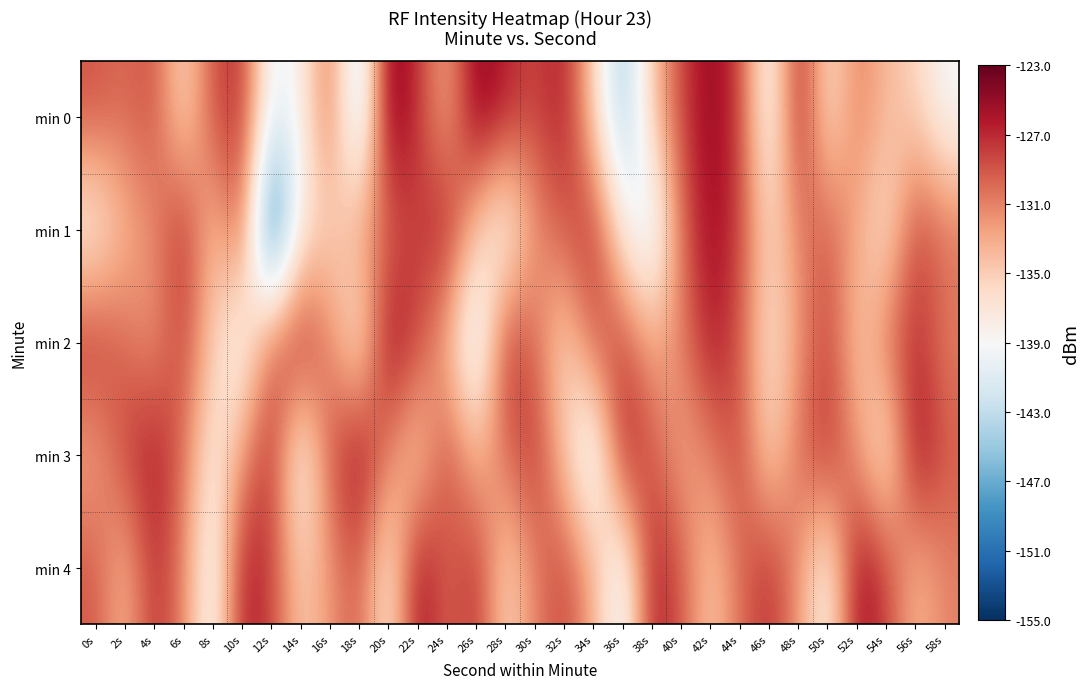

Between 12s and 16s, which series saw the biggest shift?

min 1